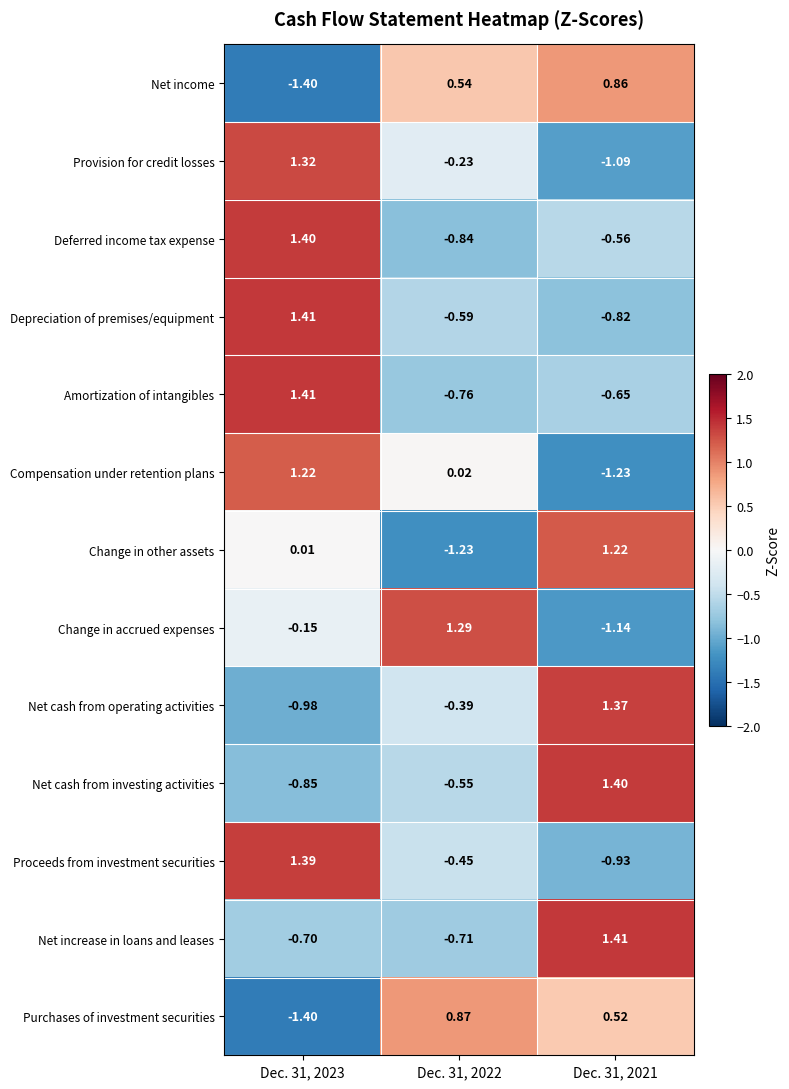

At Dec. 31, 2022, list the series in order from smallest to largest.

Change in other assets, Deferred income tax expense, Amortization of intangibles, Net increase in loans and leases, Depreciation of premises/equipment, Net cash from investing activities, Proceeds from investment securities, Net cash from operating activities, Provision for credit losses, Compensation under retention plans, Net income, Purchases of investment securities, Change in accrued expenses